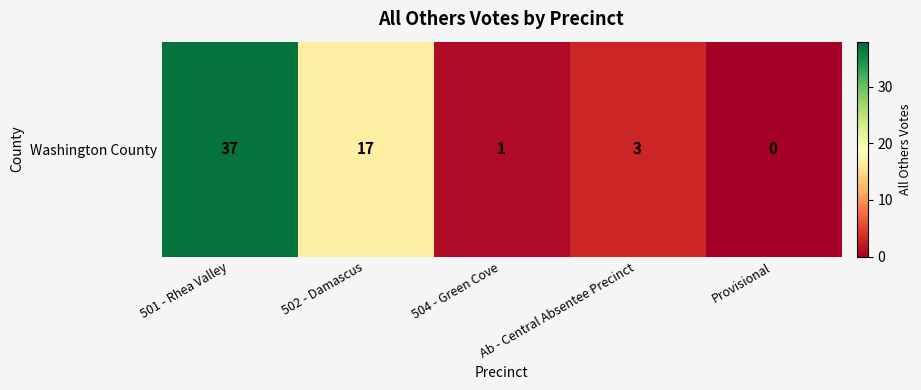

The chart shows a value of 6 at 502 - Damascus. True or false?

False